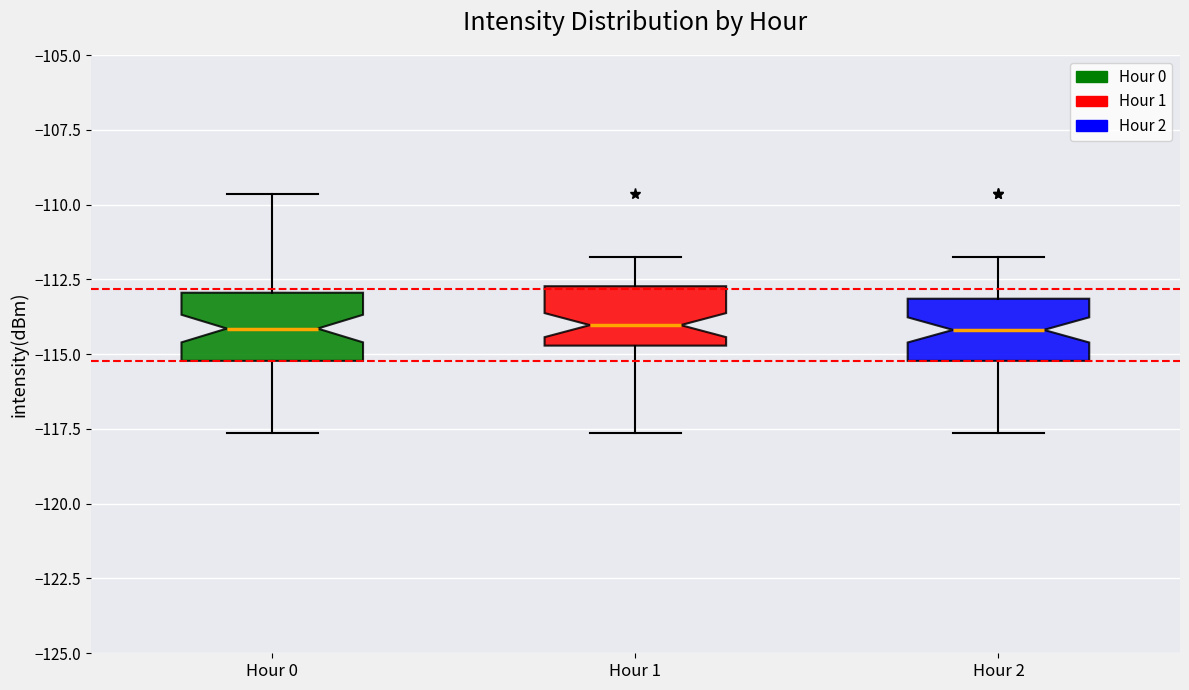

Reading left to right, transcribe this box plot: for each box, give where its median line is, the range the box spans, and where its two whiskers end, as read against the y-axis. The values are not printed on the chart, so give them approximately, as read against the axis.

Hour 0: median -114.0, box -115.0 to -113.0, whiskers -117.5 to -109.5
Hour 1: median -114.0, box -114.5 to -112.5, whiskers -117.5 to -112.0
Hour 2: median -114.0, box -115.0 to -113.0, whiskers -117.5 to -112.0